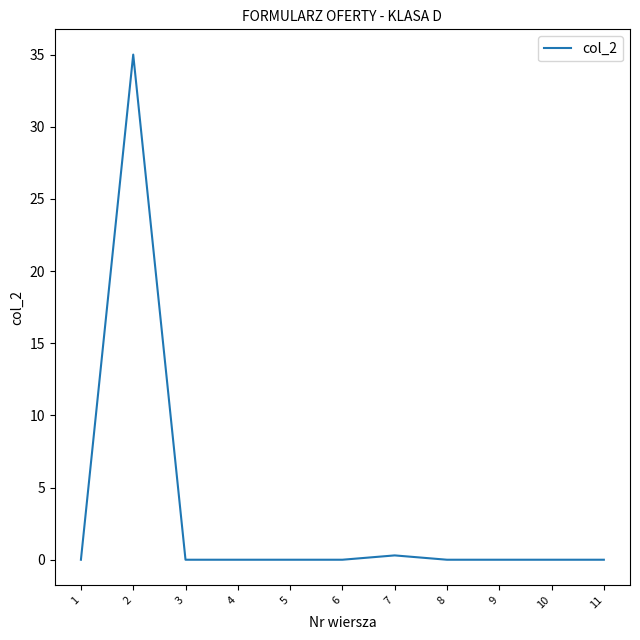

What is the greatest value displayed?

35.0